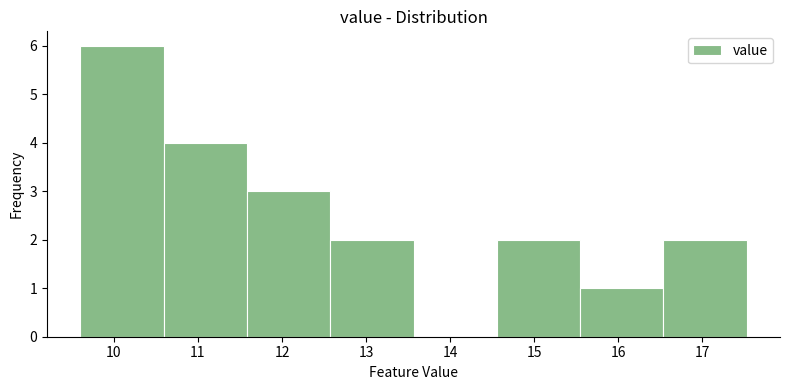

What is the height of the bar covering 14.6 to 15.5 on the x-axis? Neither the bar edges nor the heights are printed on the chart, so give them approximately, as read against the axes.

2